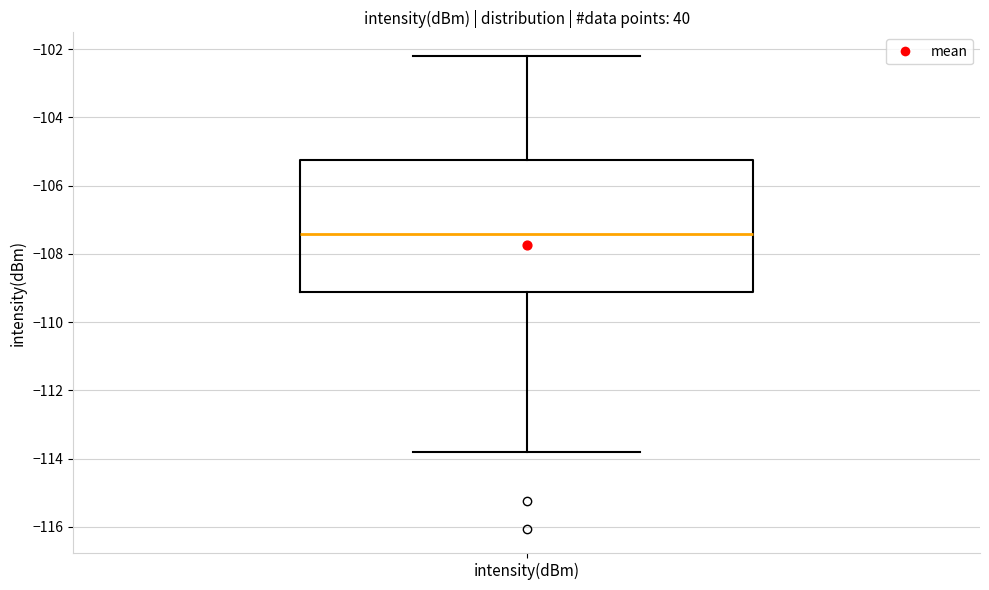

Read this box plot against the y-axis: the position of the median line, the range covered by the box, and the ends of both whiskers. The values are not printed on the chart, so give them approximately, as read against the axis.

median -107.4, box -109.2 to -105.2, whiskers -113.8 to -102.2